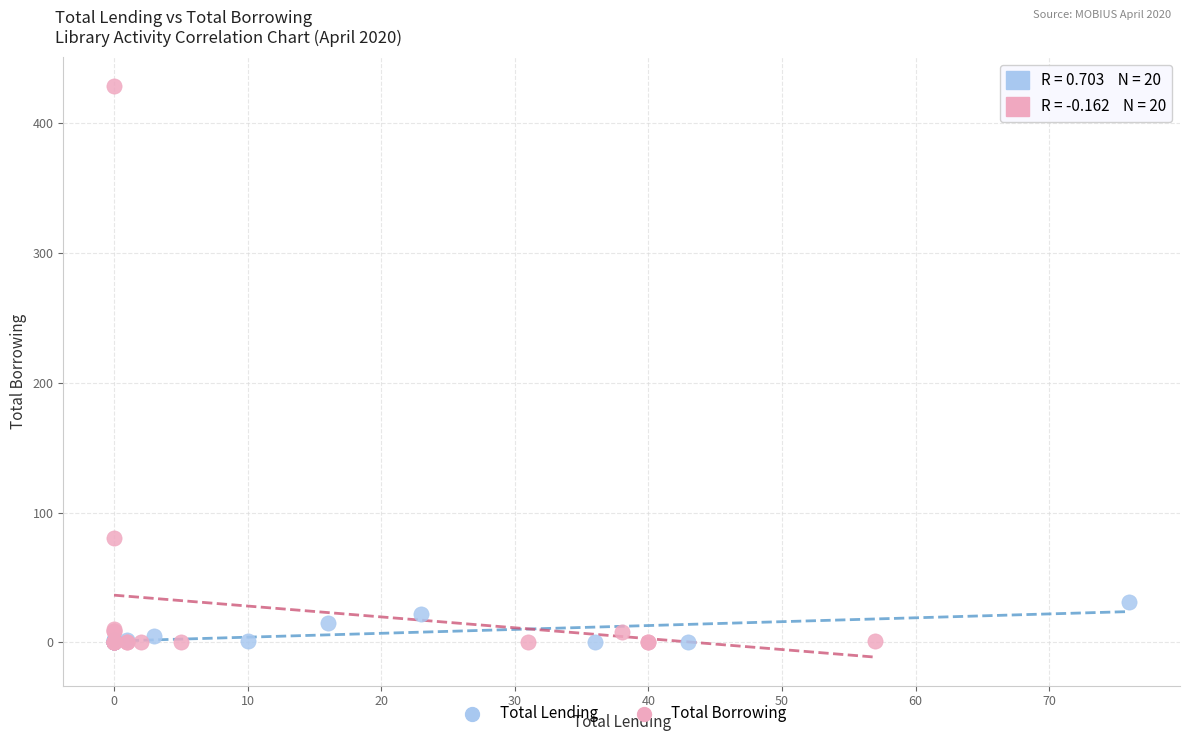

What are all the series names shown in the legend?

Total Lending, Total Borrowing